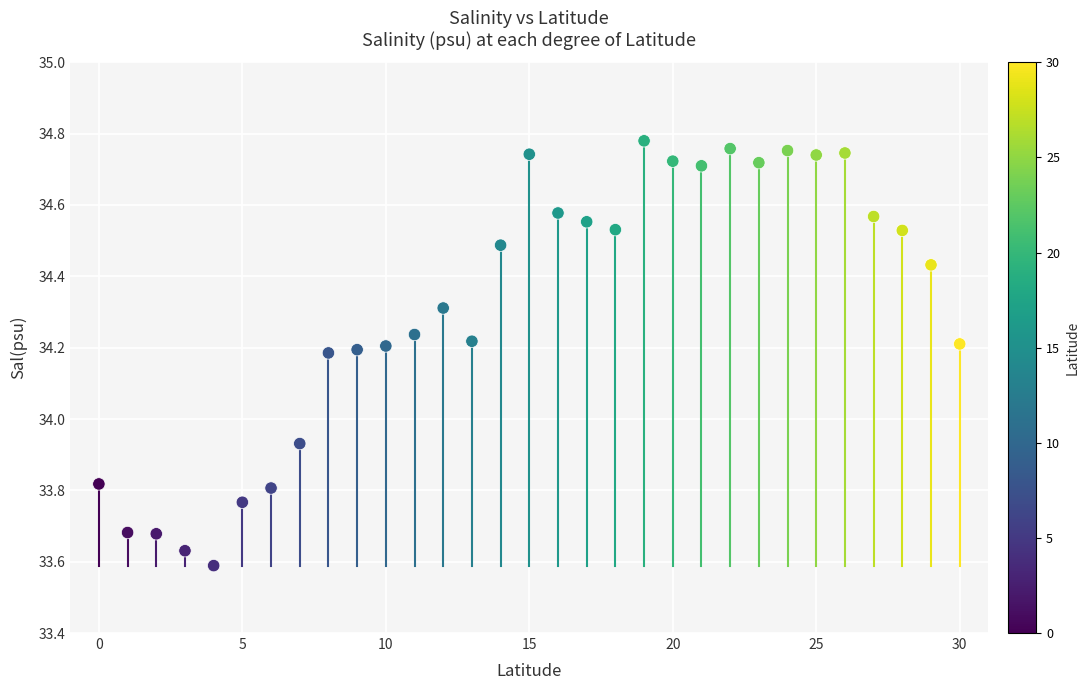

What is the range of Y values (max minus min)?

1.2